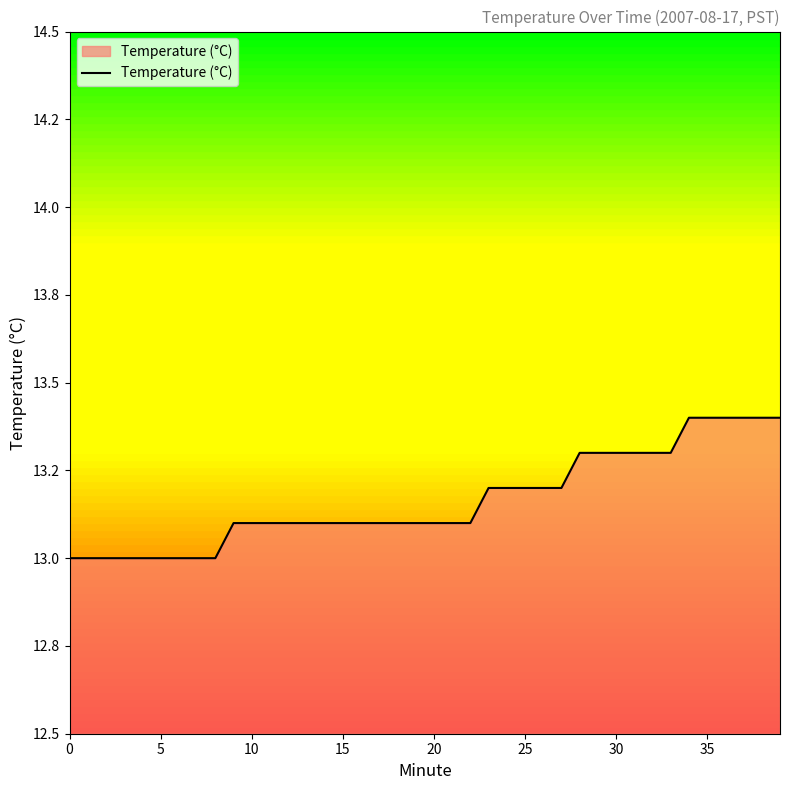

Does the chart have visible grid lines?

No